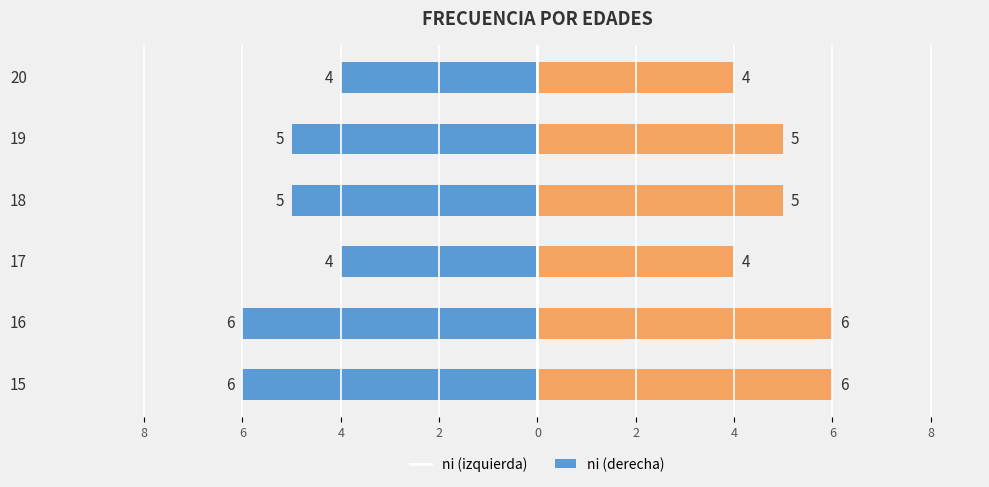

Read the ni (left) value at 16.

-6